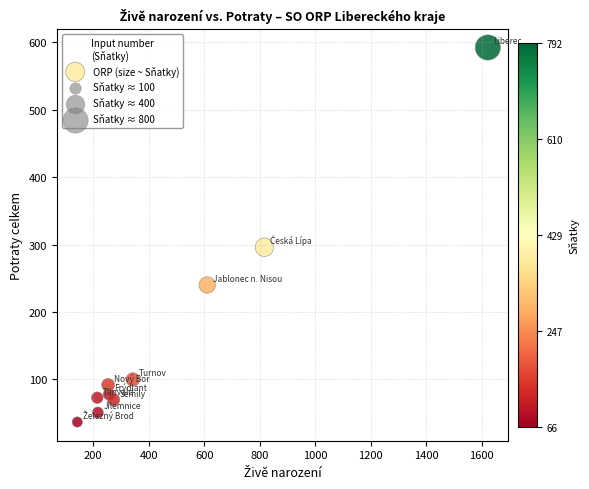

What Y value in the scatter plot is closest to 314?

296